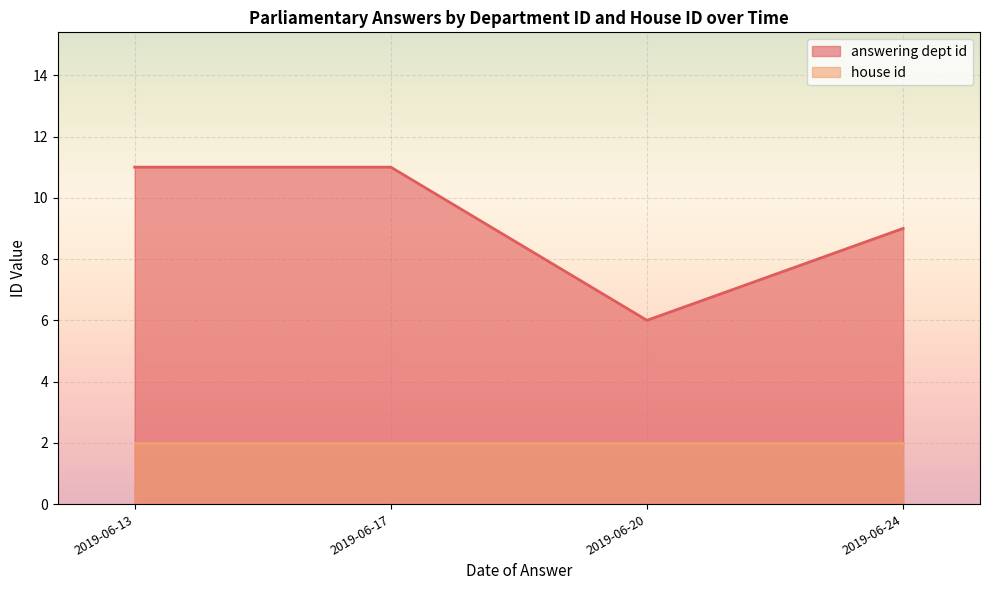

At which label is answering dept id closest to 8?

2019-06-24